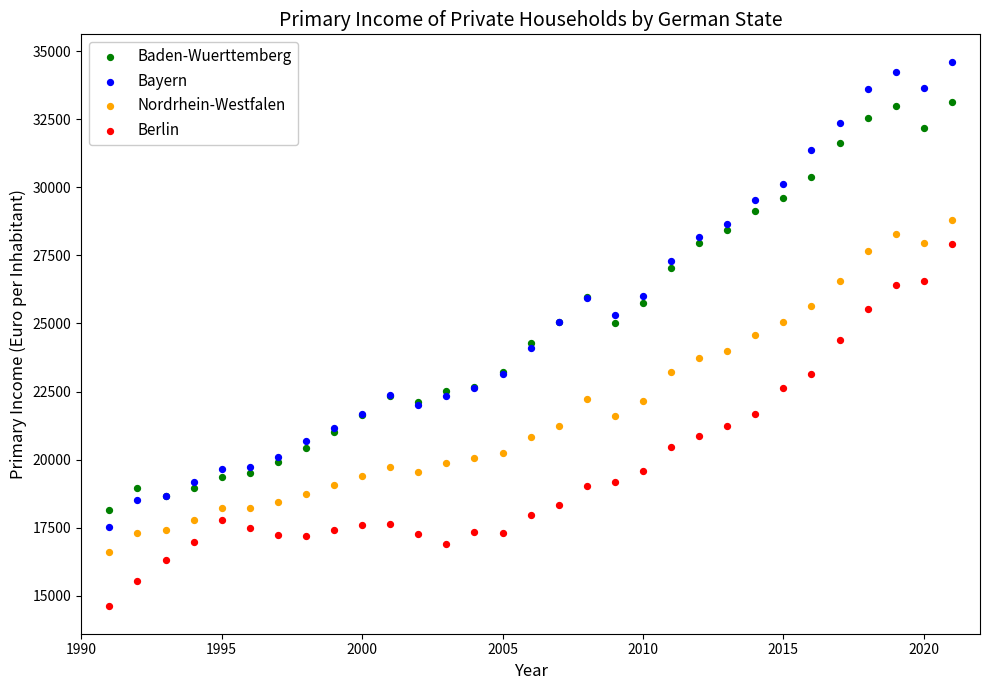

Which series contains the lowest Y value?

Berlin